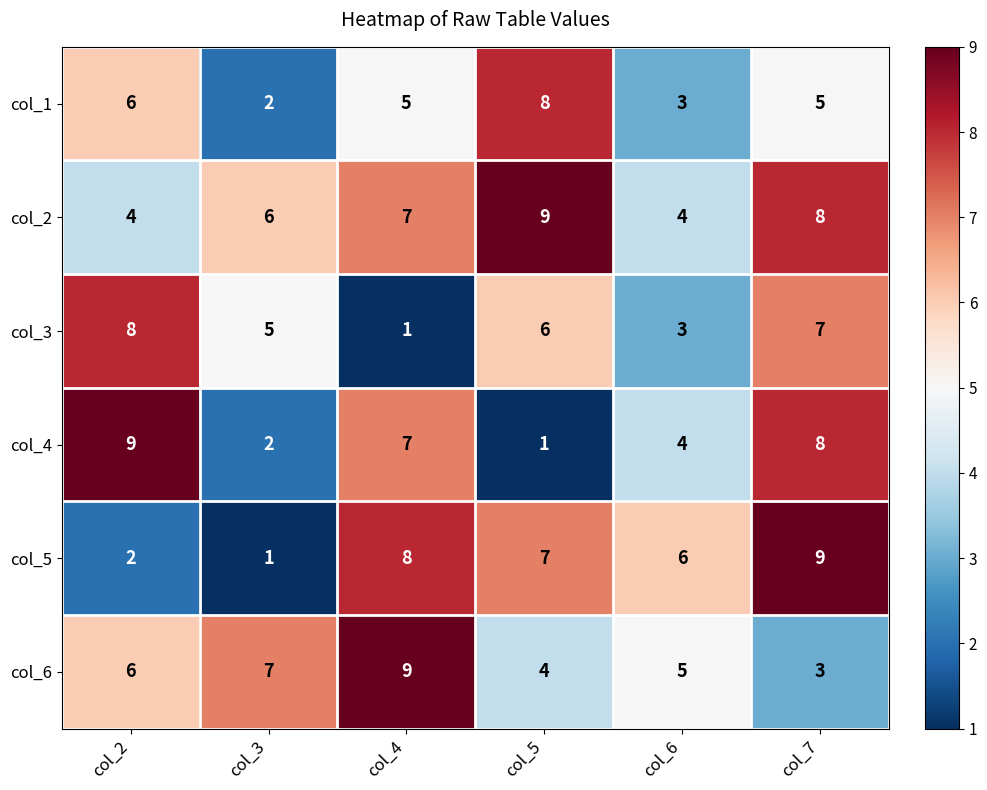

True or false: col_3 has a value of 0 at col_4.

False